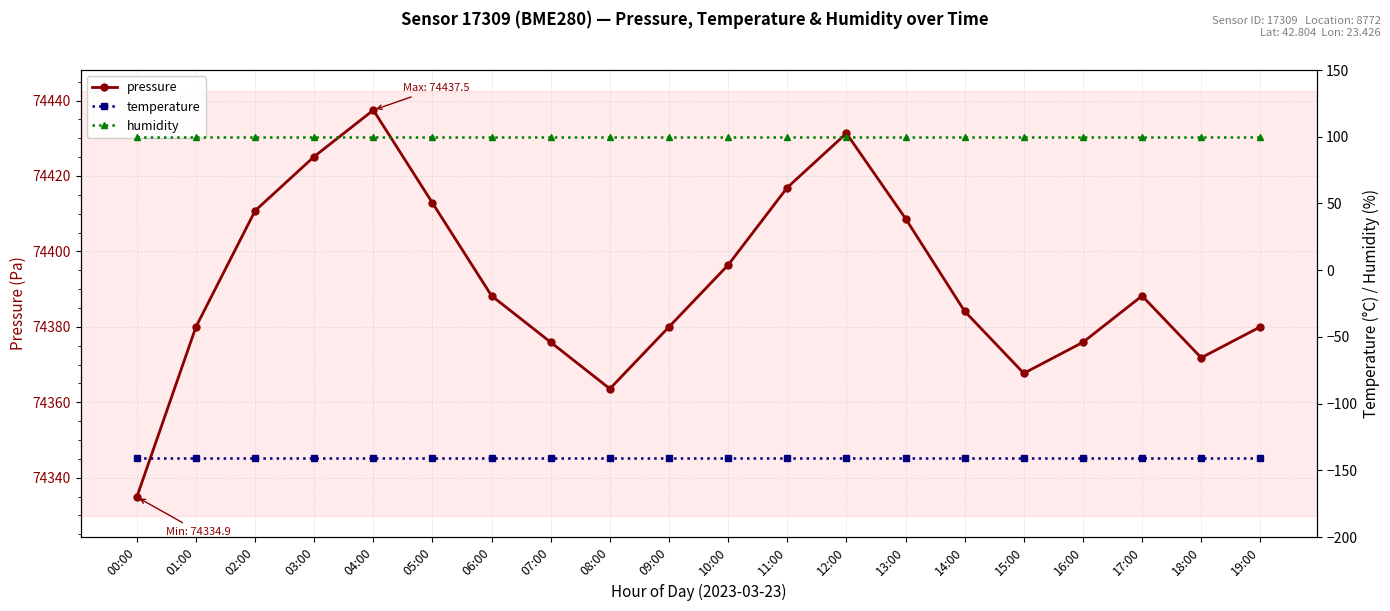

Is this an area chart (filled region under the line)?

No